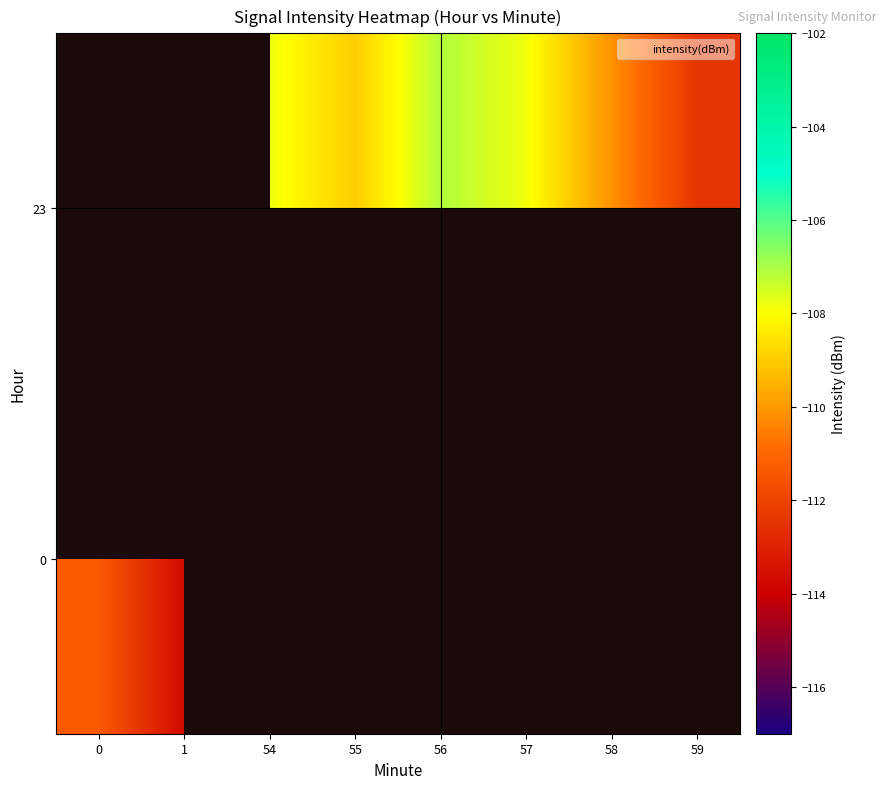

What is the difference between the second highest and minimum values in the 23 series?

1.2